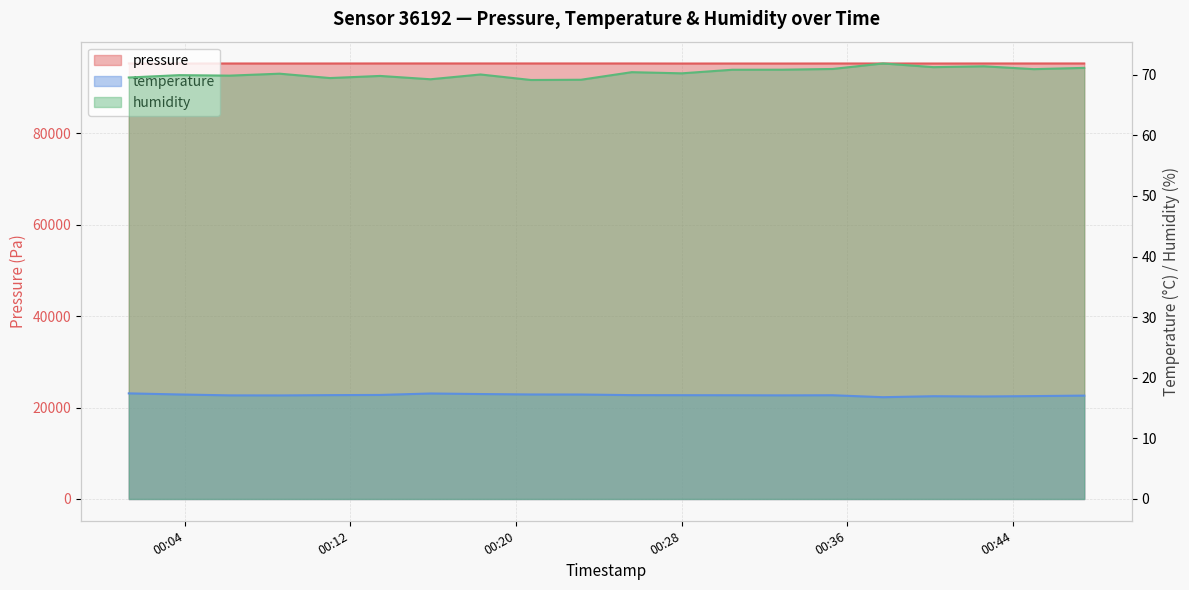

What position from the left is 2023-05-29T00:23:08?

10